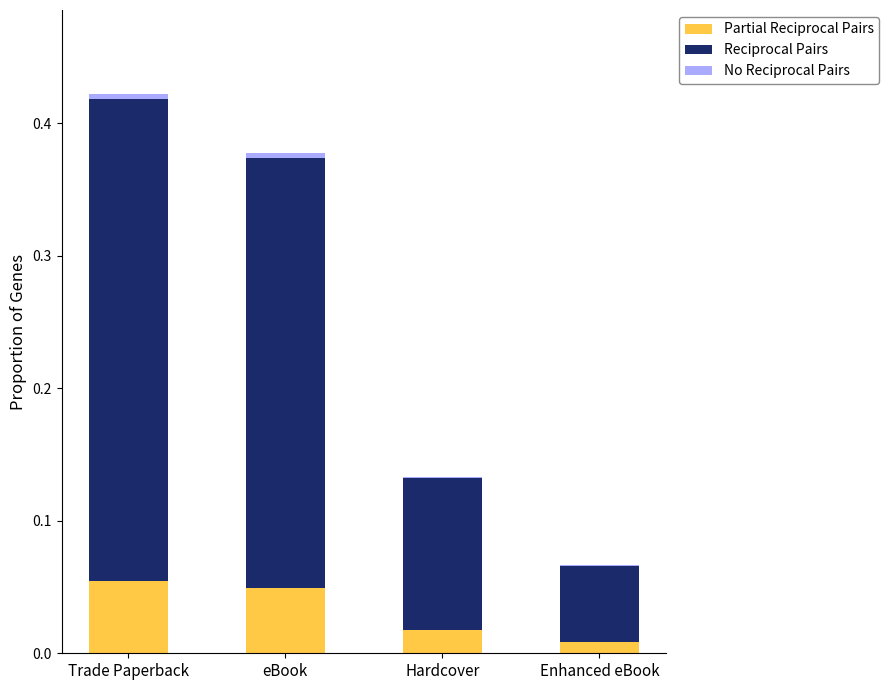

Are the bars grouped side by side (vs. stacked)?

No